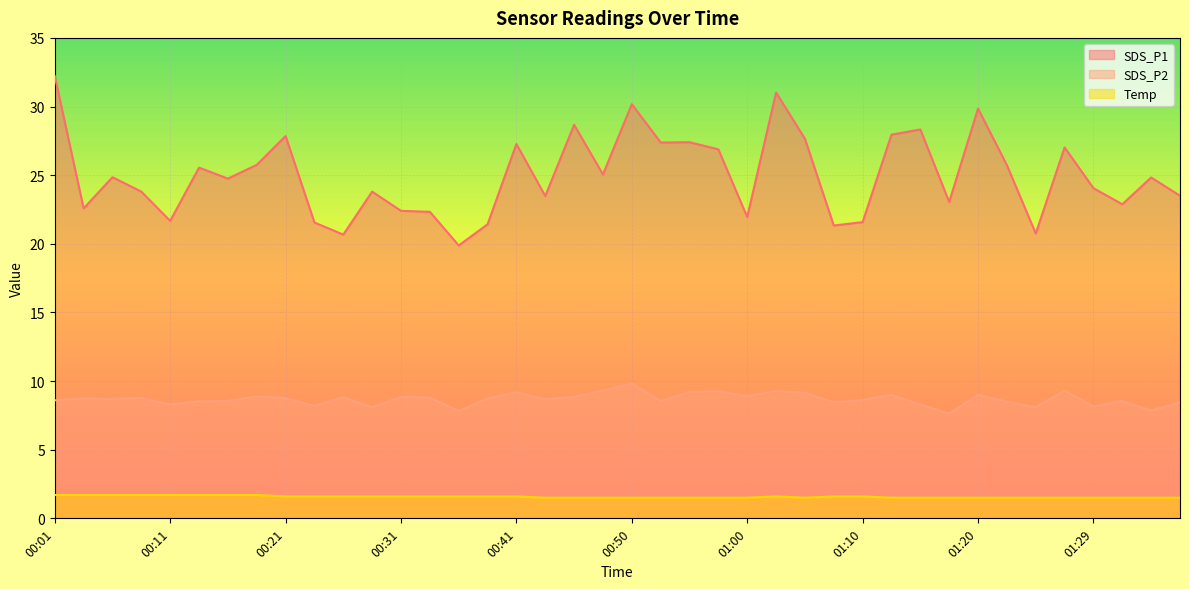

What value does the SDS_P2 series have at 00:41?

9.2